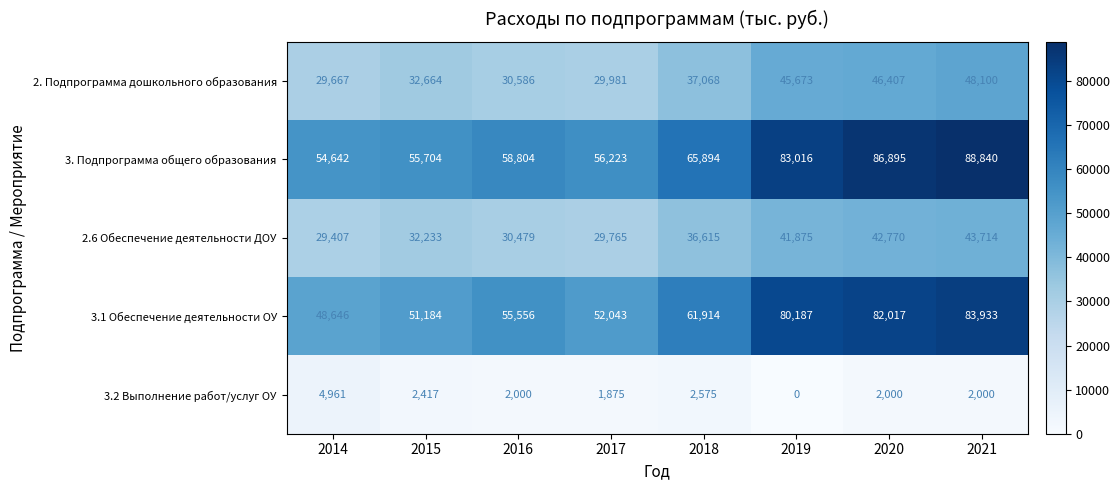

Rank the categories by 2.6 Обеспечение деятельности ДОУ value from lowest to highest.

2014, 2017, 2016, 2015, 2018, 2019, 2020, 2021